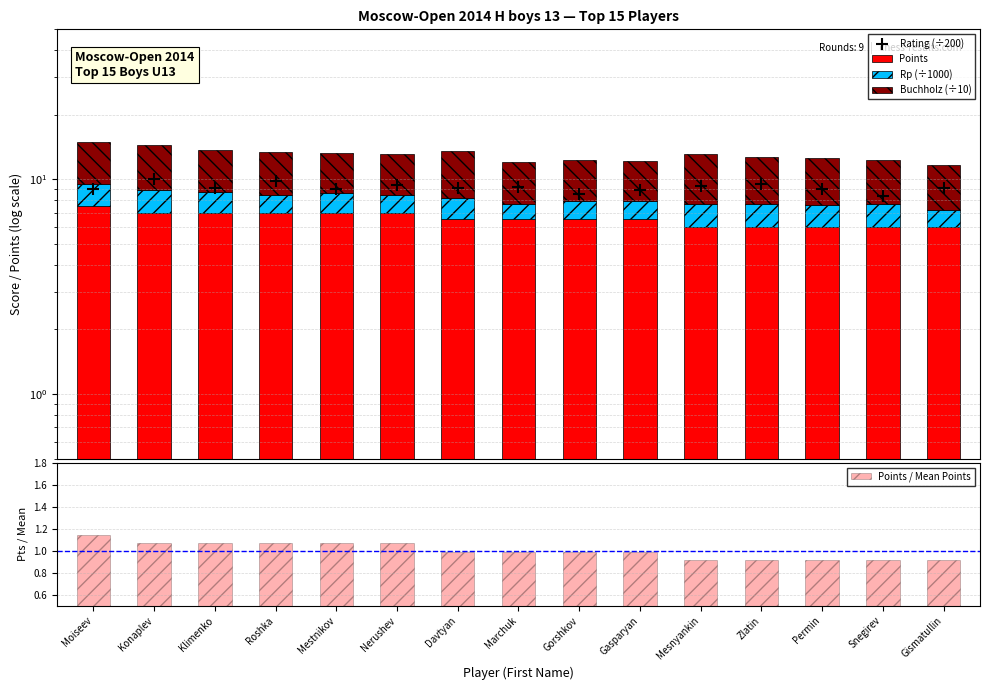

Which series reaches the maximum Y coordinate?

Rating (÷200)